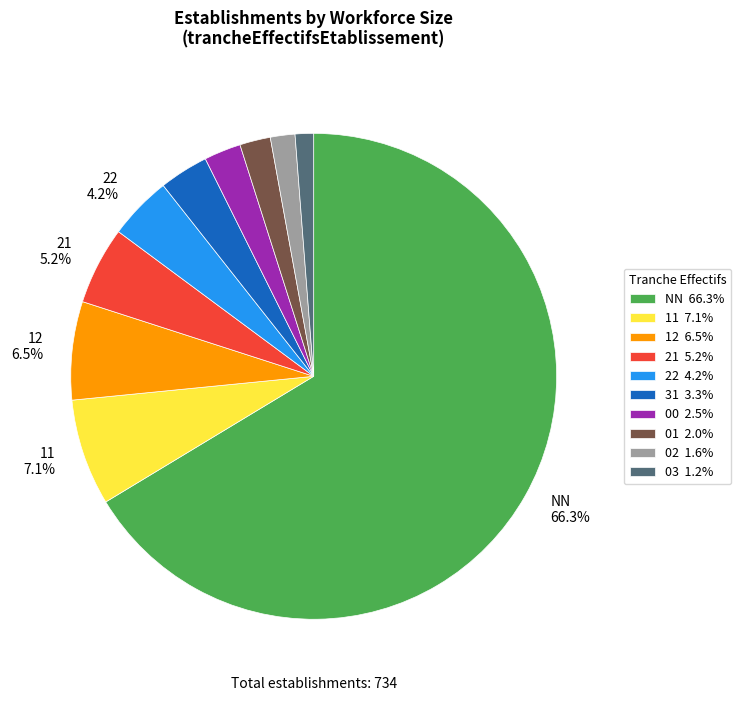

Does any single category account for the majority?

Yes